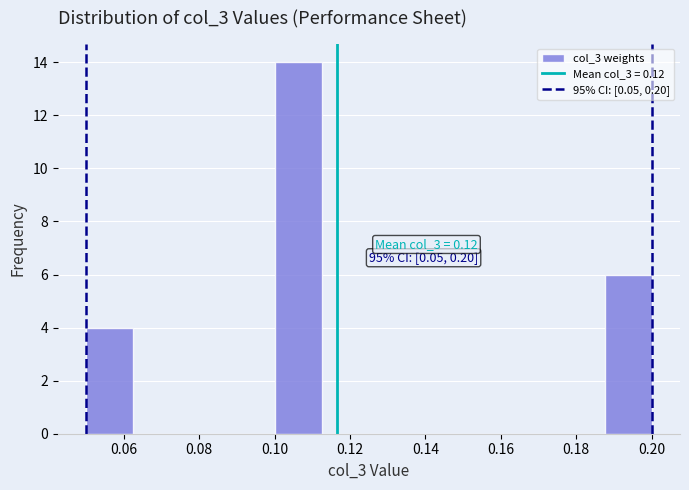

Over which range of the x-axis is the bar tallest?

0.100 to 0.112